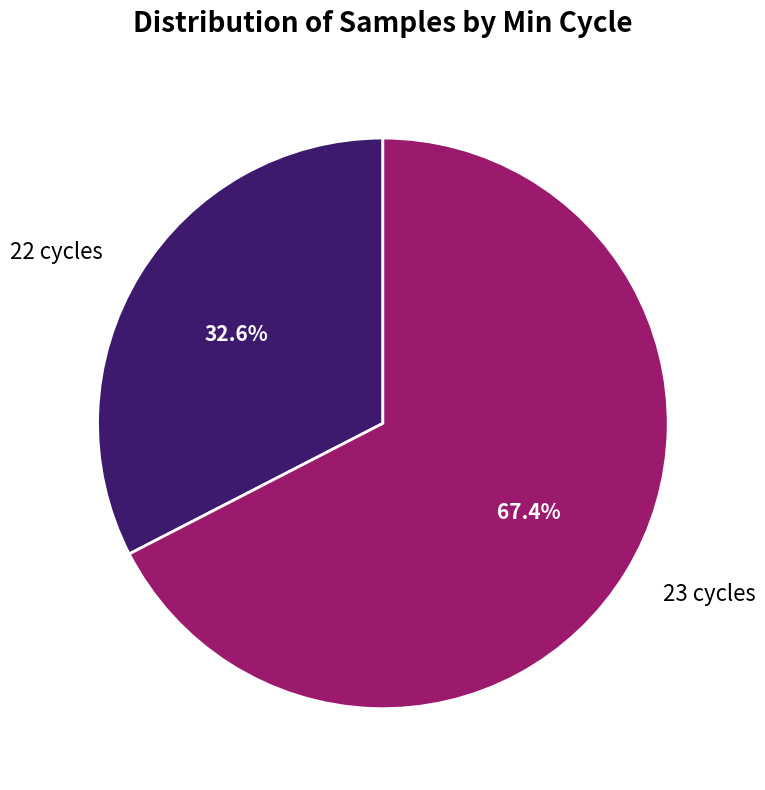

What is the largest slice in the pie chart?

23 cycles